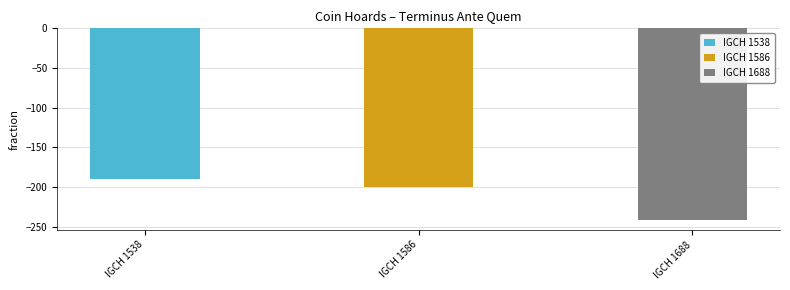

Which category has the highest value across all series?

IGCH 1538